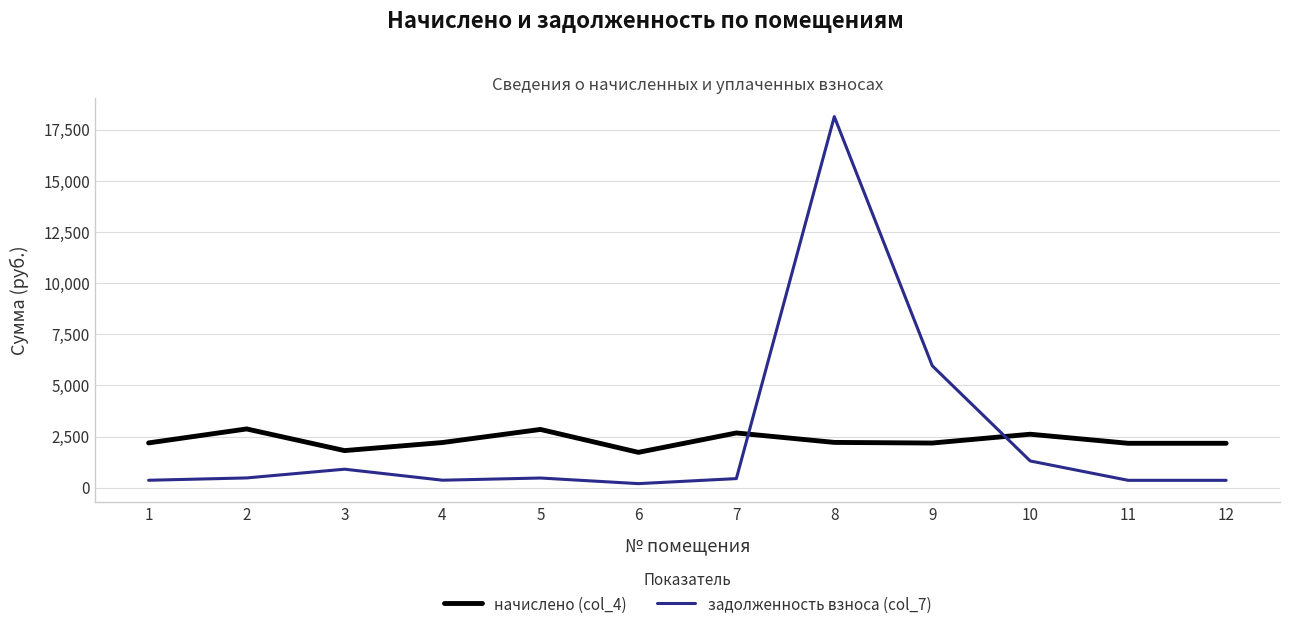

What is the difference between the highest and lowest values at 12?

1810.9